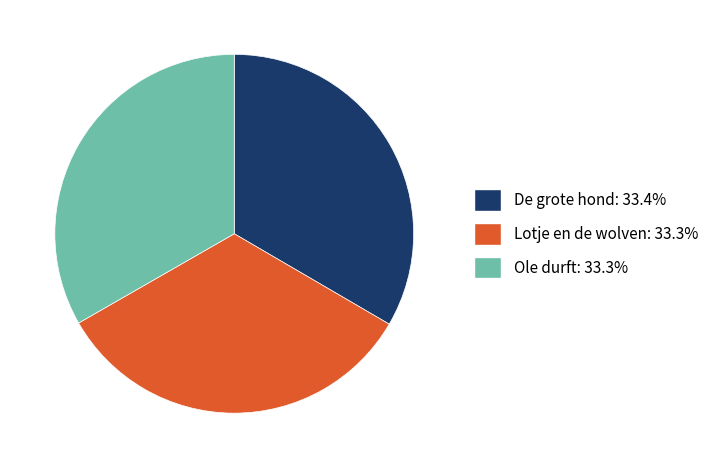

Is Lotje en de wolven the majority of the pie?

No